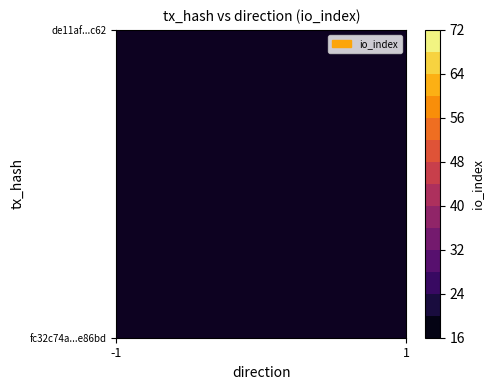

What is the highest value of the de11af47a9de91b64c79116413b09453880fc62 series?

17